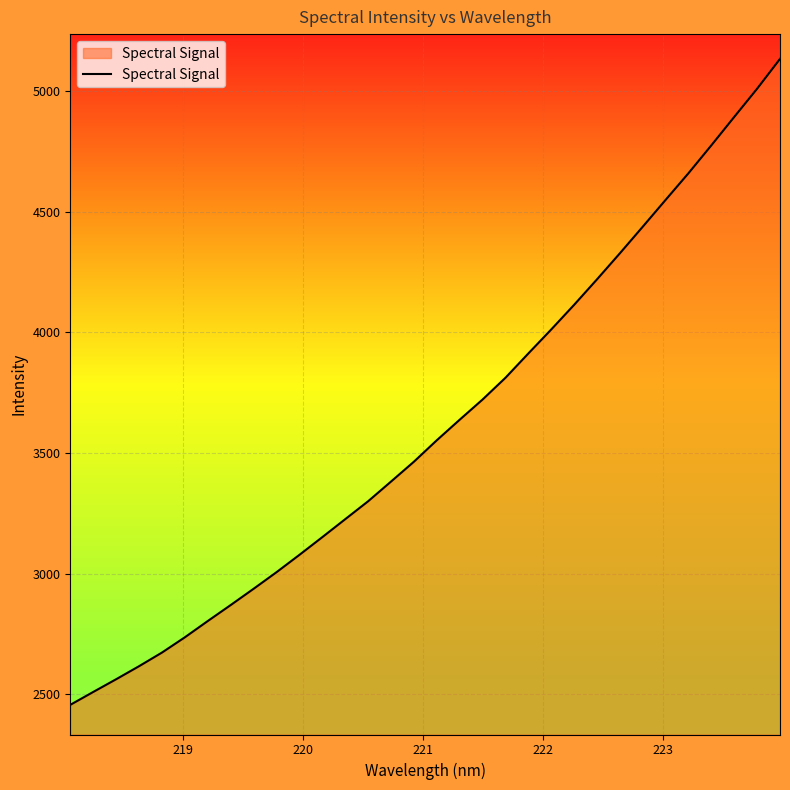

What is the minimum value shown in the chart?

2456.7